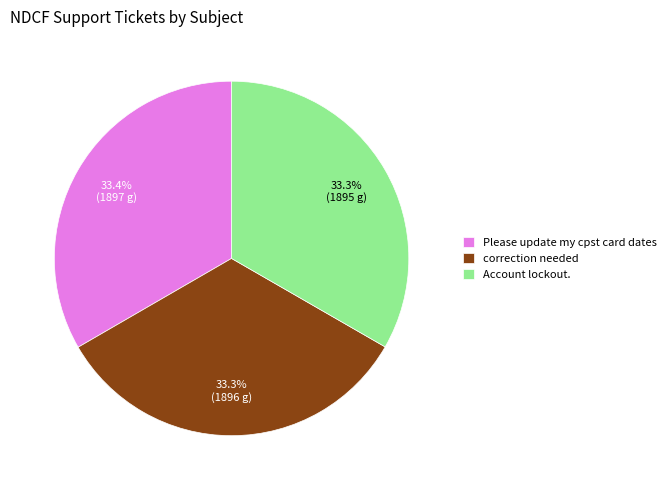

What percentage is the Account lockout. slice, to the nearest percent?

33%